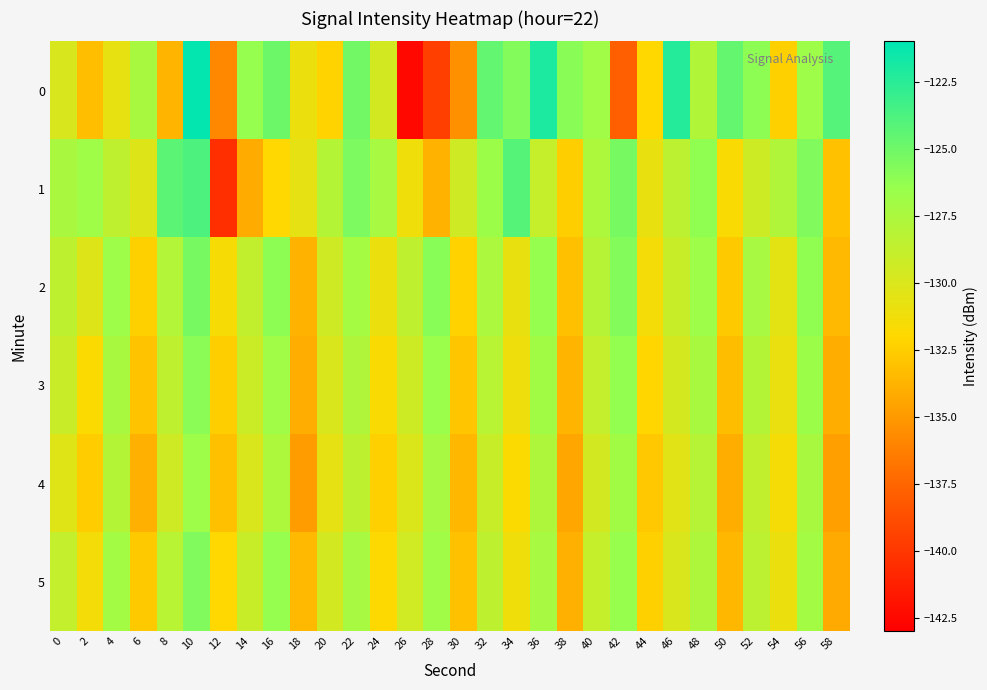

Reading left to right, list all the values displayed in this chart.

0: 0=-129.9	2=-133.2	4=-130.8	6=-127.4	8=-133.8	10=-121.2	12=-135.9	14=-126.4	16=-124.9	18=-131.0	20=-132.2	22=-125.1	24=-129.6	26=-142.5	28=-139.5	30=-135.4	32=-124.6	34=-125.7	36=-122.0	38=-126.0	40=-126.9	42=-137.8	44=-132.0	46=-122.3	48=-127.9	50=-124.6	52=-126.1	54=-132.4	56=-126.8	58=-124.1
1: 0=-127.4	2=-126.9	4=-128.5	6=-130.2	8=-124.3	10=-123.8	12=-140.4	14=-134.2	16=-132.0	18=-130.7	20=-128.0	22=-125.5	24=-127.3	26=-131.2	28=-133.8	30=-129.4	32=-126.7	34=-124.1	36=-128.9	38=-132.5	40=-127.6	42=-125.3	44=-130.8	46=-128.4	48=-126.2	50=-131.7	52=-129.3	54=-127.8	56=-125.6	58=-133.1
2: 0=-128.5	2=-130.2	4=-126.8	6=-132.4	8=-127.9	10=-125.3	12=-131.6	14=-128.7	16=-126.1	18=-133.8	20=-129.4	22=-127.2	24=-131.0	26=-128.6	28=-125.9	30=-132.3	32=-127.5	34=-130.8	36=-126.4	38=-133.2	40=-128.1	42=-125.7	44=-131.4	46=-129.0	48=-126.8	50=-132.7	52=-127.3	54=-130.5	56=-126.2	58=-133.5
3: 0=-129.1	2=-131.8	4=-127.4	6=-133.0	8=-128.6	10=-126.0	12=-132.5	14=-129.2	16=-126.9	18=-134.1	20=-130.0	22=-127.8	24=-131.7	26=-129.3	28=-126.6	30=-132.9	32=-128.2	34=-131.1	36=-127.0	38=-133.7	40=-128.8	42=-126.3	44=-132.1	46=-129.7	48=-127.4	50=-133.3	52=-128.0	54=-130.9	56=-126.7	58=-134.0
4: 0=-130.3	2=-132.6	4=-128.0	6=-133.9	8=-129.4	10=-126.8	12=-133.2	14=-130.0	16=-127.6	18=-134.8	20=-130.7	22=-128.5	24=-132.4	26=-130.1	28=-127.3	30=-133.6	32=-129.0	34=-131.8	36=-127.7	38=-134.4	40=-129.6	42=-127.0	44=-132.8	46=-130.4	48=-128.1	50=-134.0	52=-128.7	54=-131.5	56=-127.4	58=-134.7
5: 0=-128.8	2=-131.4	4=-127.1	6=-132.7	8=-128.2	10=-125.6	12=-132.0	14=-129.0	16=-126.4	18=-133.5	20=-129.6	22=-127.3	24=-131.9	26=-129.5	28=-126.9	30=-133.1	32=-128.5	34=-131.2	36=-127.3	38=-133.9	40=-128.9	42=-126.5	44=-132.4	46=-130.0	48=-127.7	50=-133.6	52=-128.4	54=-131.0	56=-127.1	58=-134.2